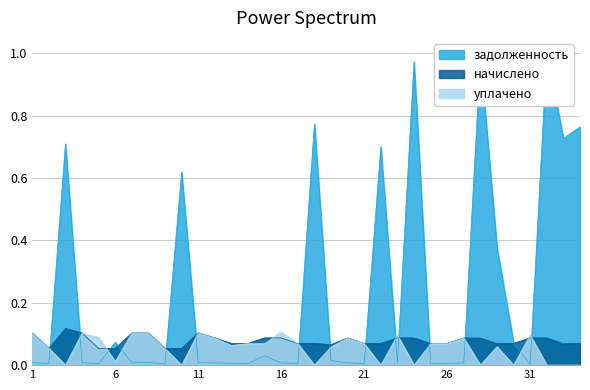

True or false: начислено and уплачено intersect in this chart.

True